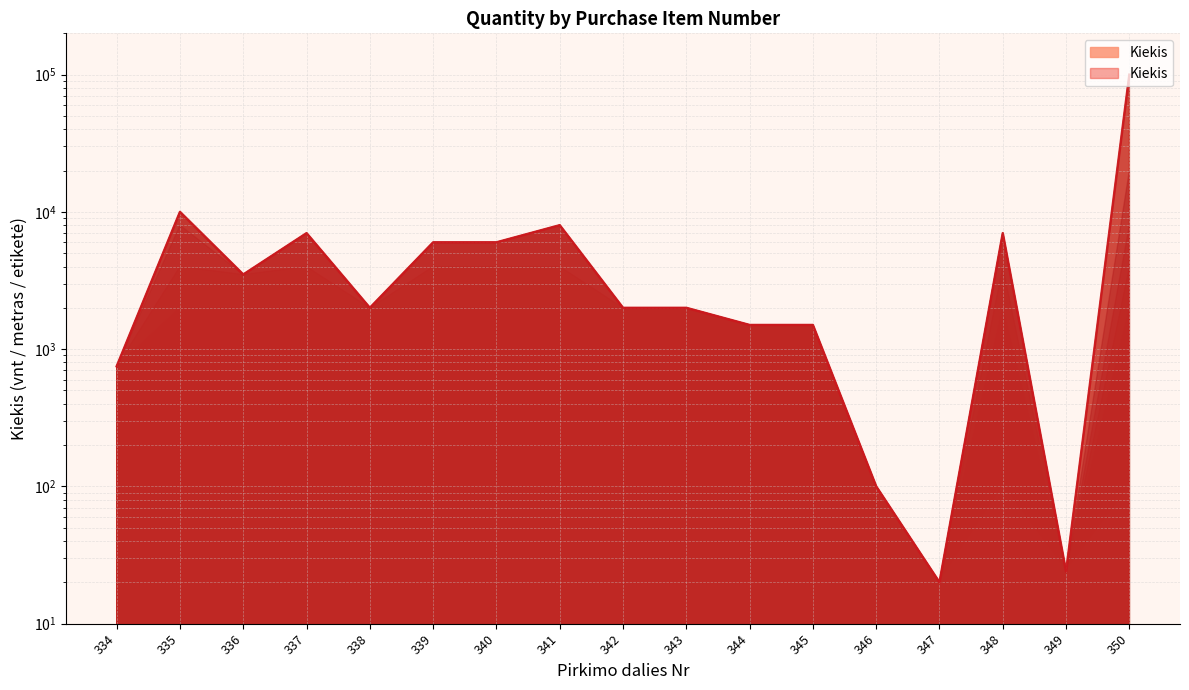

Is it true that the value at 339 is 10745?

False